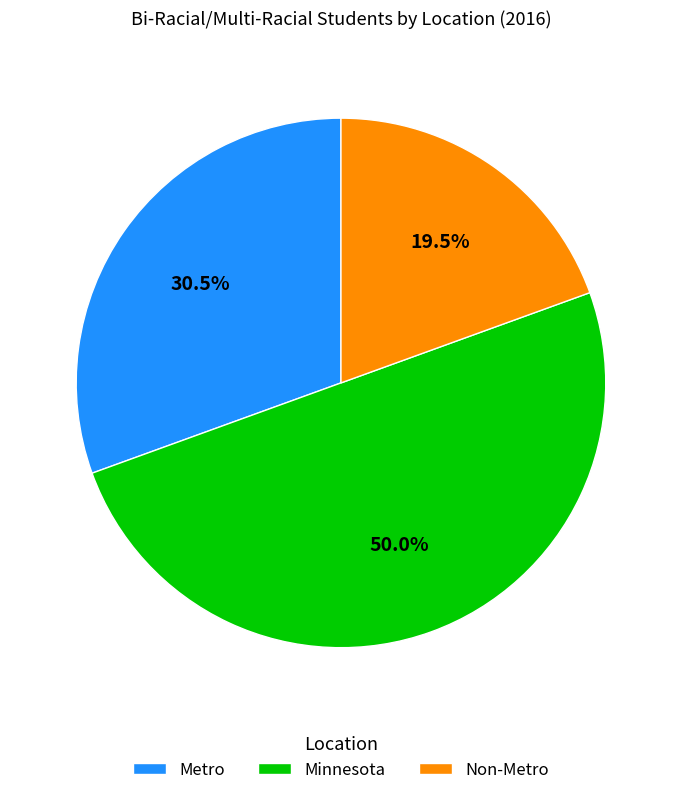

How much of the chart is everything except Metro?

69.5%